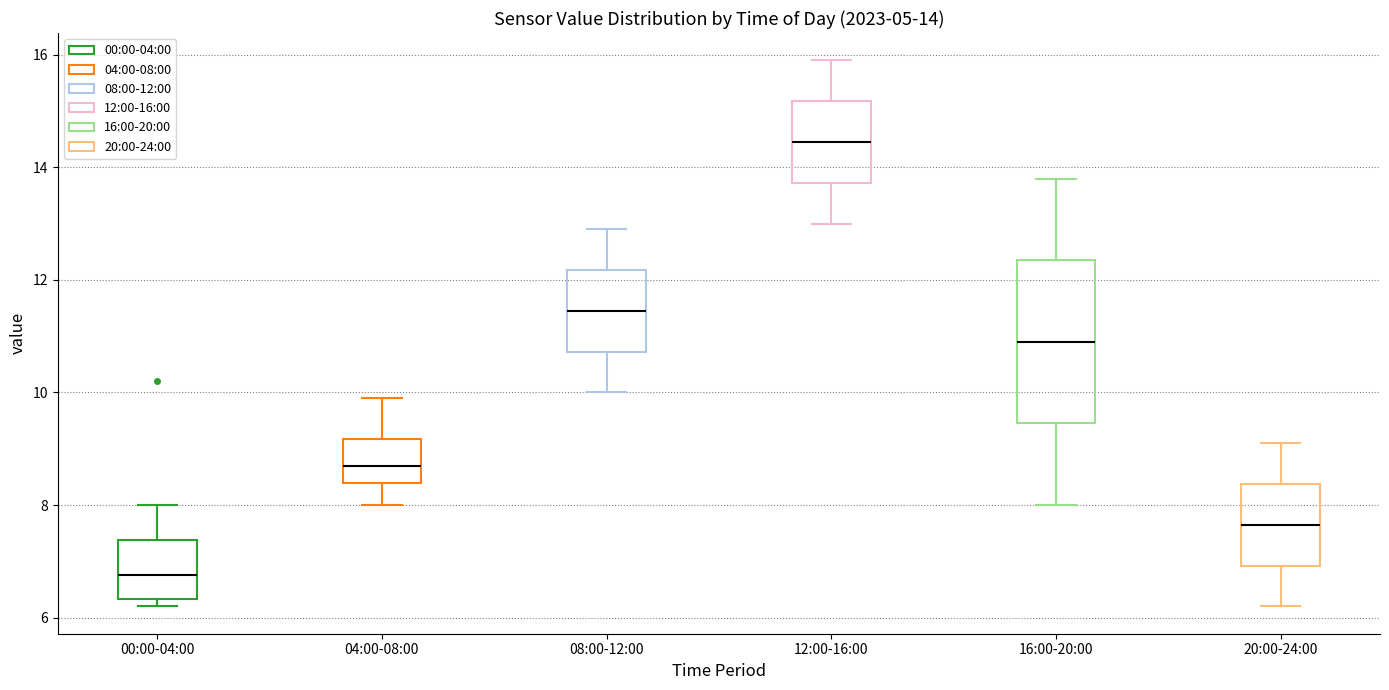

Which box's median line is the lowest?

00:00-04:00